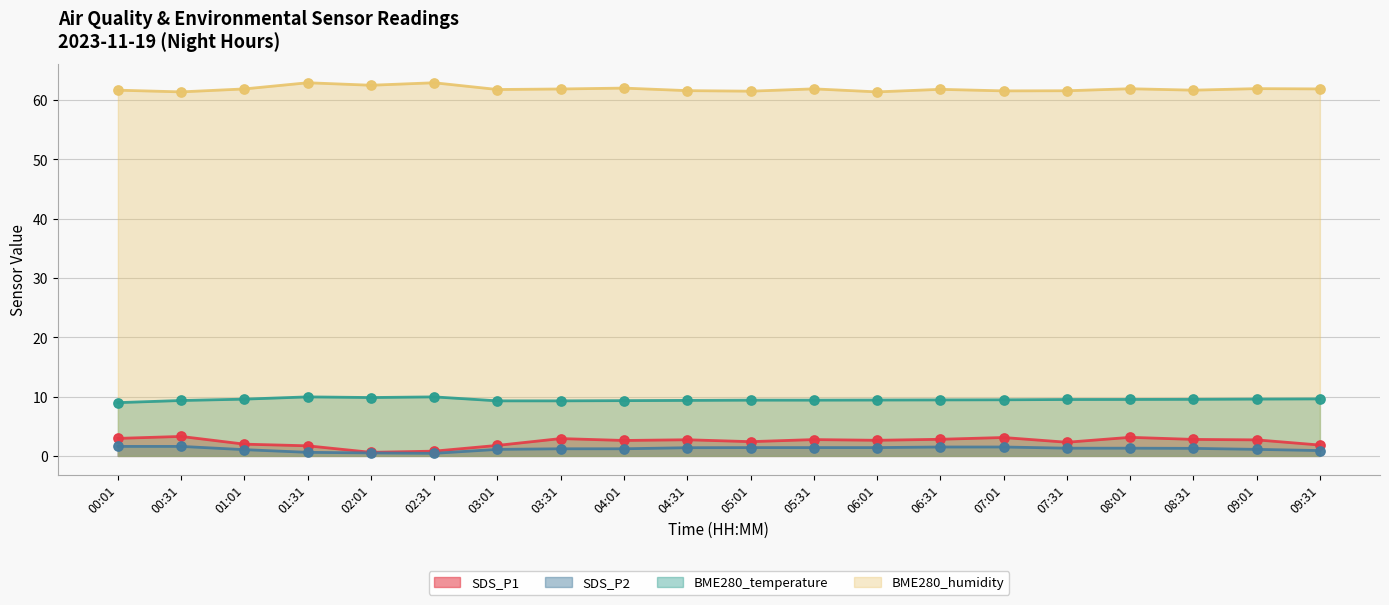

Which series reaches the maximum Y coordinate?

BME280_humidity